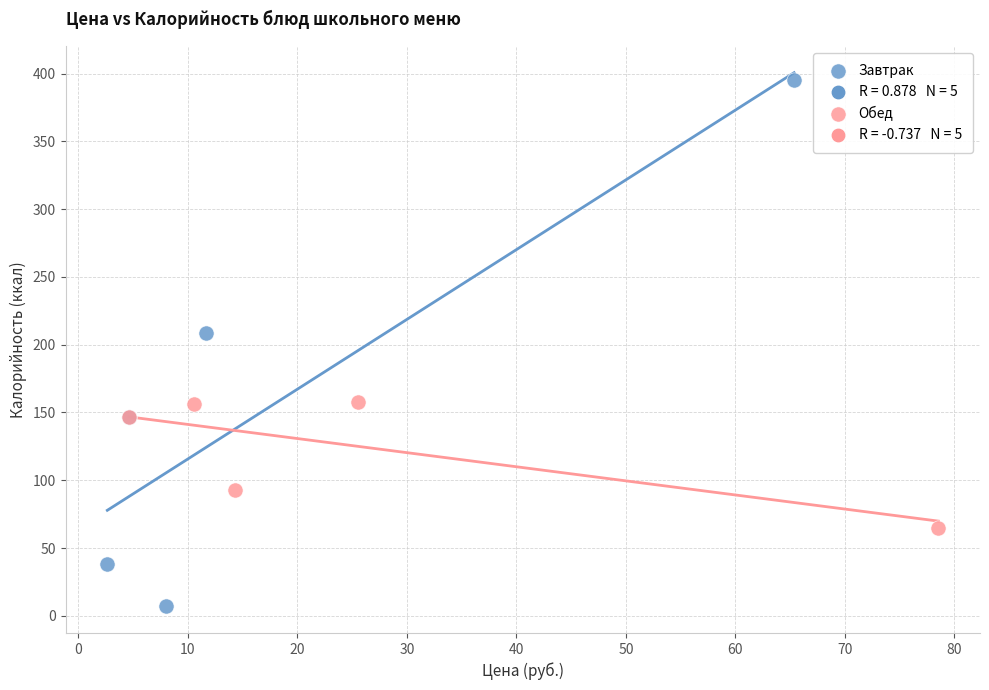

Which series contains the highest Y value?

Завтрак